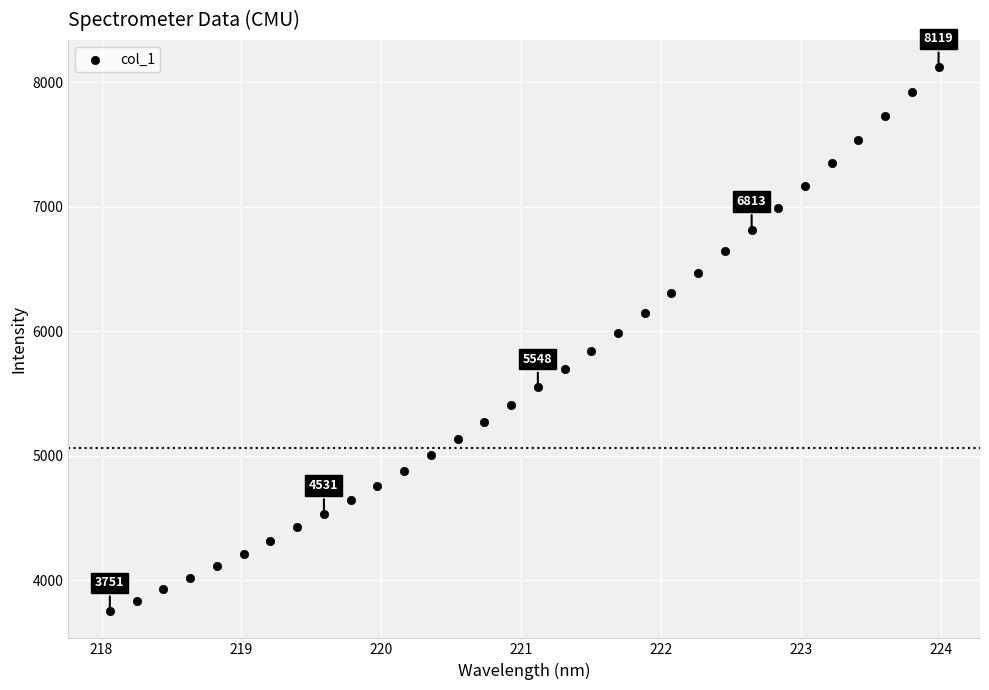

What is the range of X values (max minus min)?

5.9